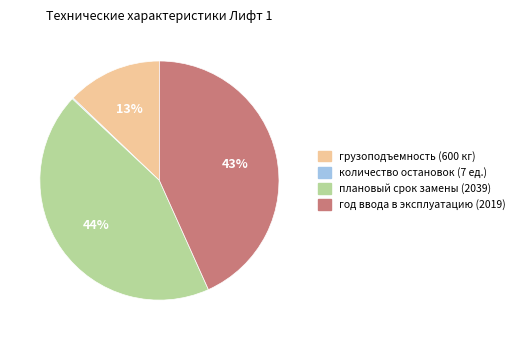

To the nearest percent, what portion does год ввода в эксплуатацию (2019) represent?

43%